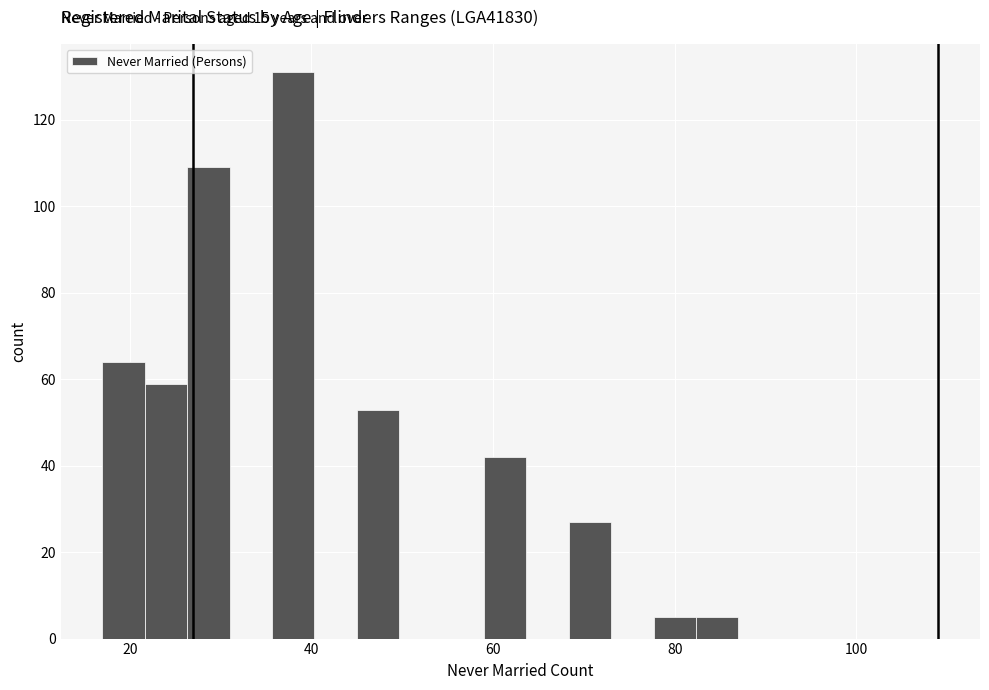

Around what value on the x-axis is the tallest bar? Give the approximate position of its centre, as read against the axis.

38